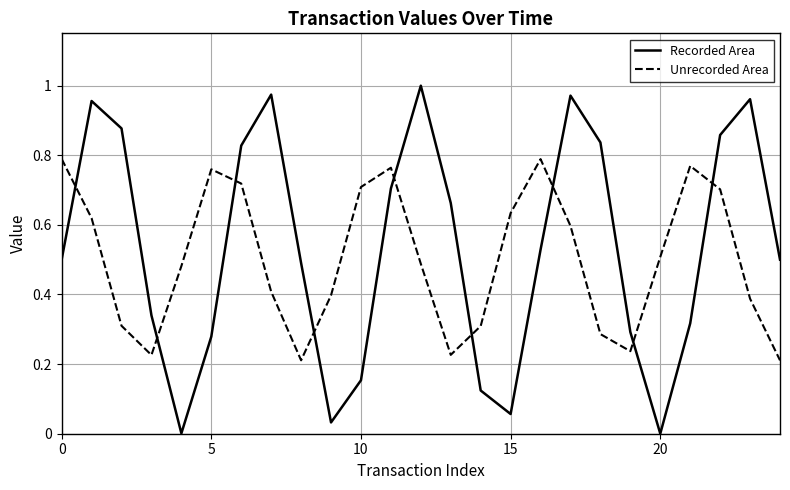

How many Unrecorded Area values are between 0 and 1?

25